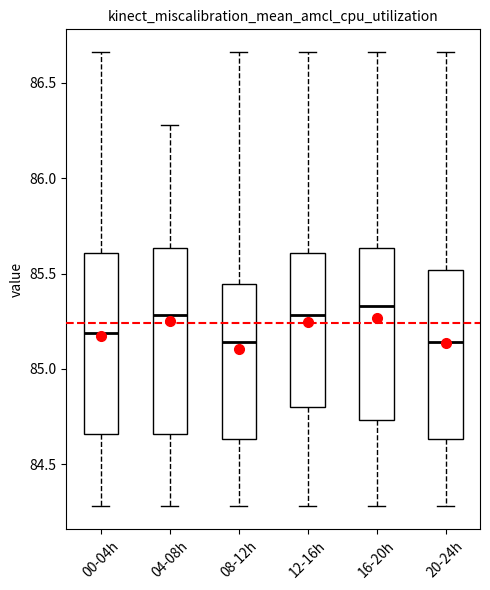

Where does the median line of the box for 04-08h sit on the y-axis? The values are not printed on the chart, so give them approximately, as read against the axis.

85.30